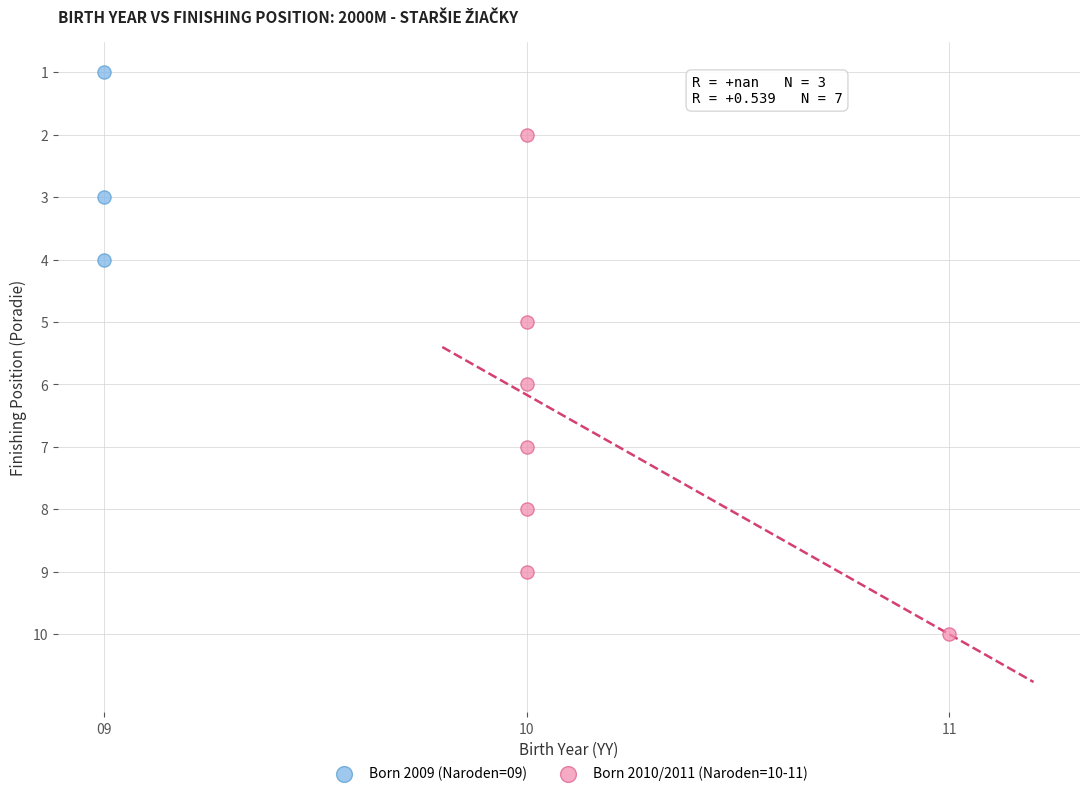

Which series contains the highest Y value?

Born 2010/2011 (Naroden=10-11)